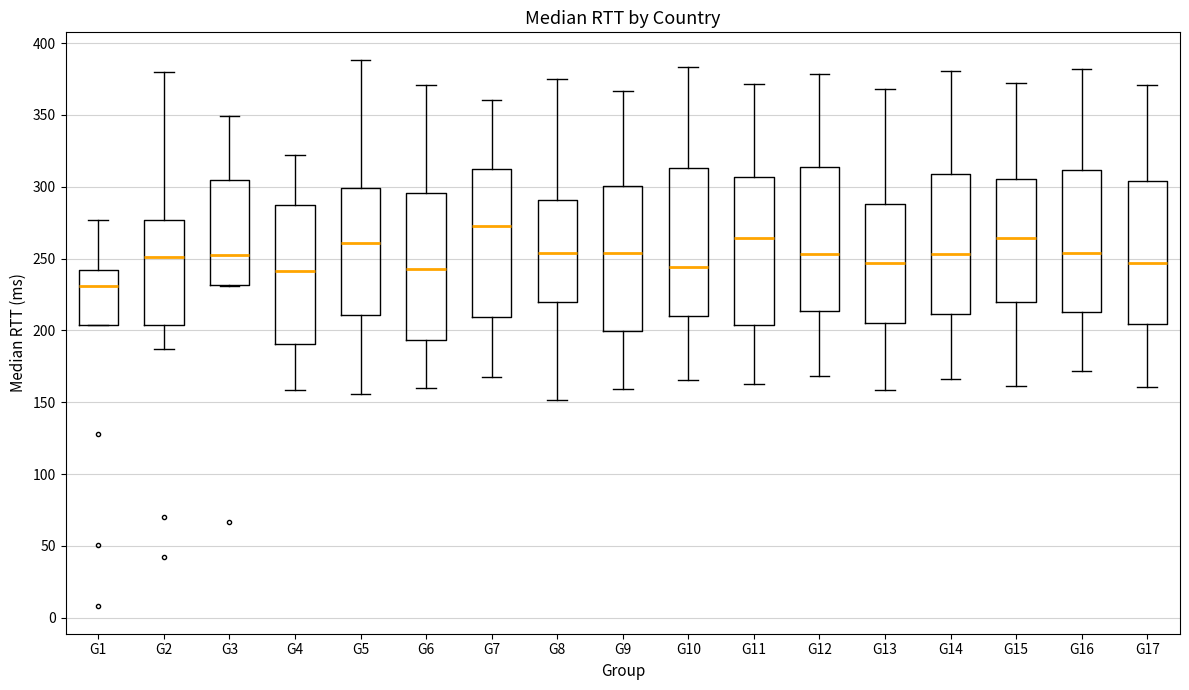

Reading left to right, transcribe this box plot: for each box, give where its median line is, the range the box spans, and where its two whiskers end, as read against the y-axis. The values are not printed on the chart, so give them approximately, as read against the axis.

G1: median 230, box 205 to 240, whiskers 205 to 275
G2: median 250, box 205 to 275, whiskers 185 to 380
G3: median 250, box 230 to 305, whiskers 230 to 350
G4: median 240, box 190 to 290, whiskers 160 to 320
G5: median 260, box 210 to 300, whiskers 155 to 390
G6: median 245, box 195 to 295, whiskers 160 to 370
G7: median 275, box 210 to 310, whiskers 170 to 360
G8: median 255, box 220 to 290, whiskers 150 to 375
G9: median 255, box 200 to 300, whiskers 160 to 365
G10: median 245, box 210 to 315, whiskers 165 to 385
G11: median 265, box 205 to 305, whiskers 165 to 370
G12: median 255, box 215 to 315, whiskers 170 to 380
G13: median 245, box 205 to 290, whiskers 160 to 370
G14: median 255, box 210 to 310, whiskers 165 to 380
G15: median 265, box 220 to 305, whiskers 160 to 370
G16: median 255, box 215 to 310, whiskers 170 to 380
G17: median 245, box 205 to 305, whiskers 160 to 370